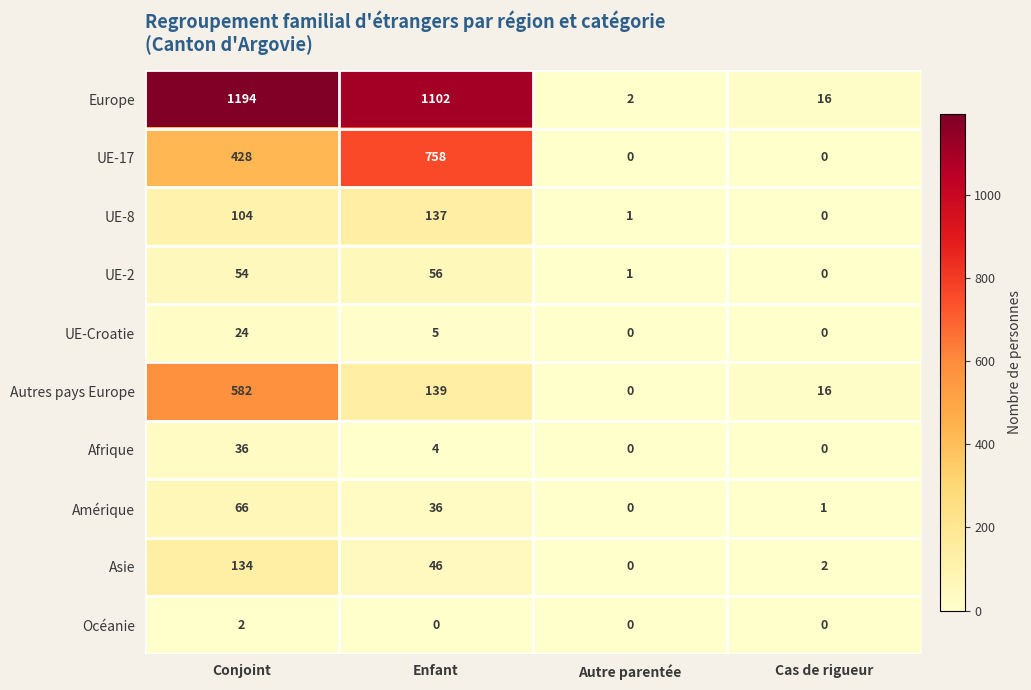

The Autres pays Europe series shows 16 at Cas de rigueur. True or false?

True